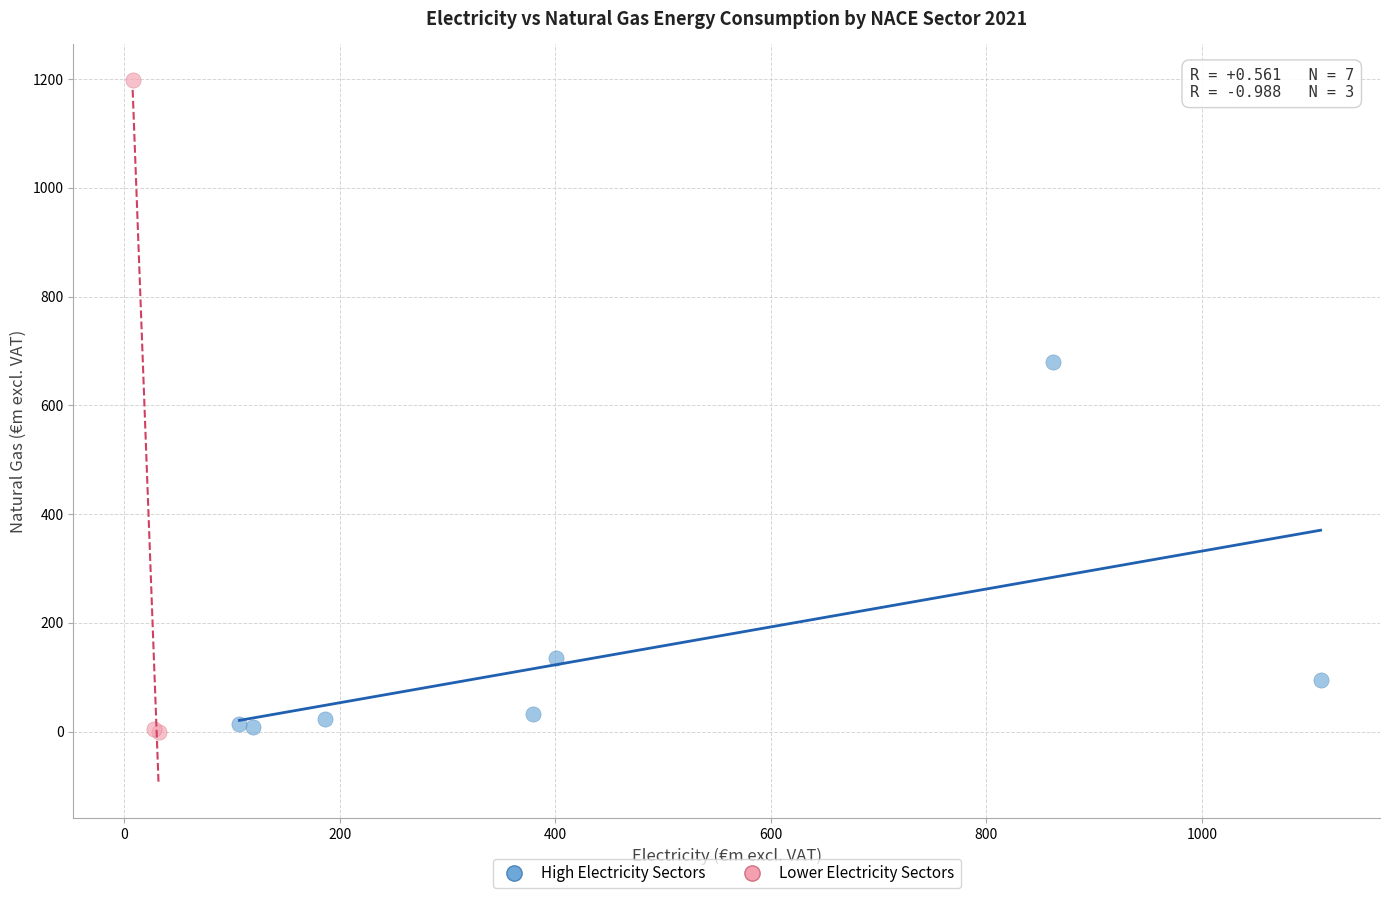

Which series has the widest spread of Y values?

Lower Electricity Sectors